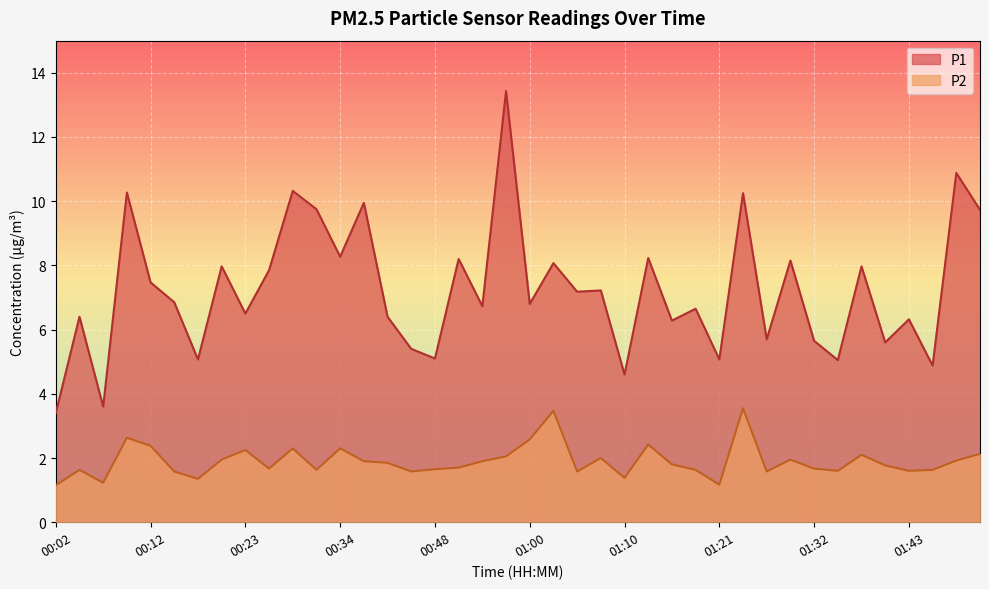

Which category has the lowest value in the P1 series?

00:02